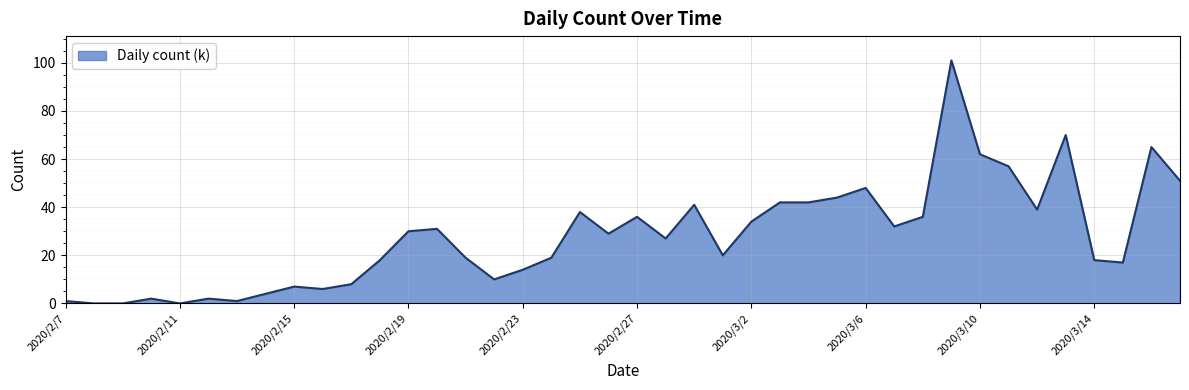

What is the difference between the maximum and minimum values?

101